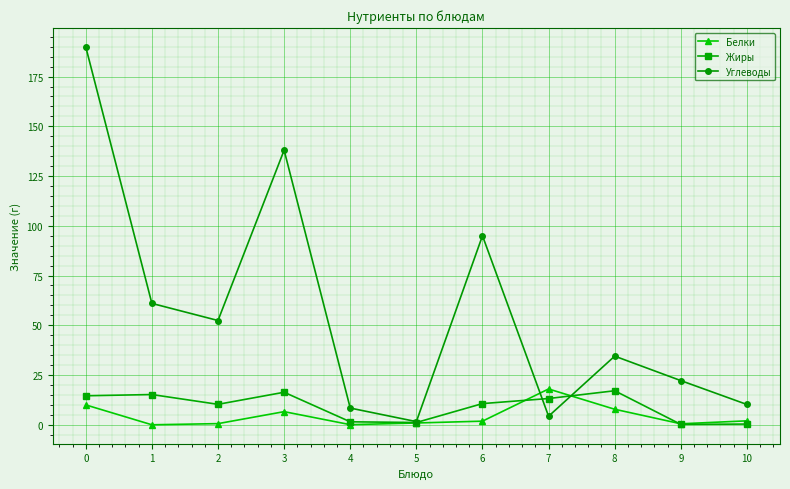

What are all the series names shown in the legend?

Белки, Жиры, Углеводы